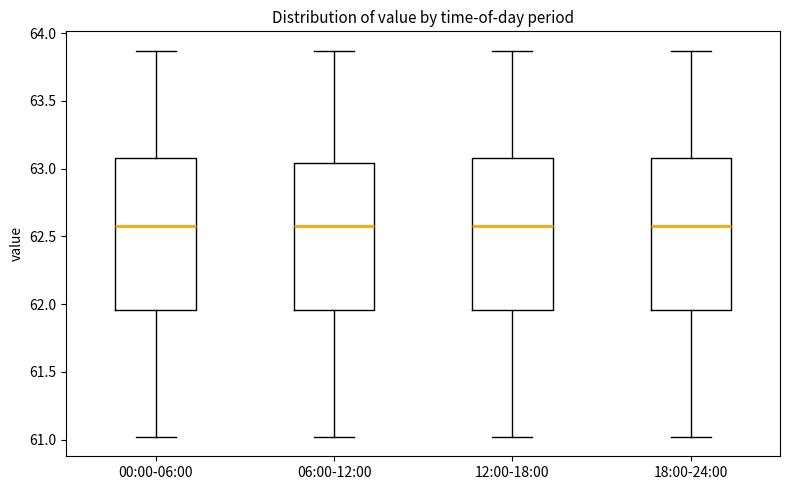

Reading left to right, read every box against the y-axis: the position of its median line, the range the box covers, and the ends of its whiskers. The values are not printed on the chart, so give them approximately, as read against the axis.

00:00-06:00: median 62.60, box 61.95 to 63.10, whiskers 61.00 to 63.85
06:00-12:00: median 62.60, box 61.95 to 63.05, whiskers 61.00 to 63.85
12:00-18:00: median 62.60, box 61.95 to 63.10, whiskers 61.00 to 63.85
18:00-24:00: median 62.60, box 61.95 to 63.10, whiskers 61.00 to 63.85